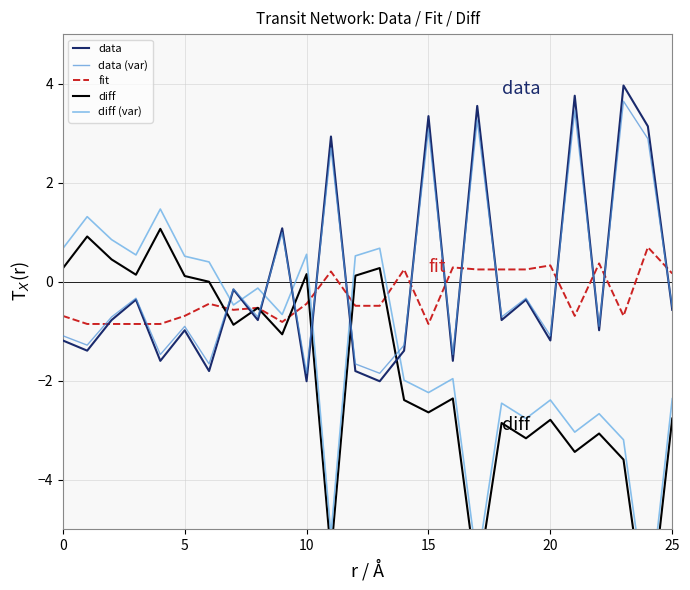

What value does the fit series have at 11?

0.2